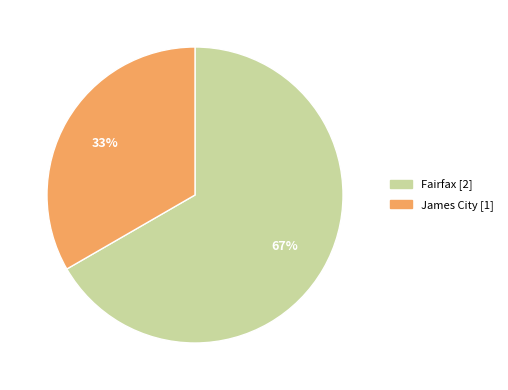

To the nearest percent, what is the average slice percentage?

50%